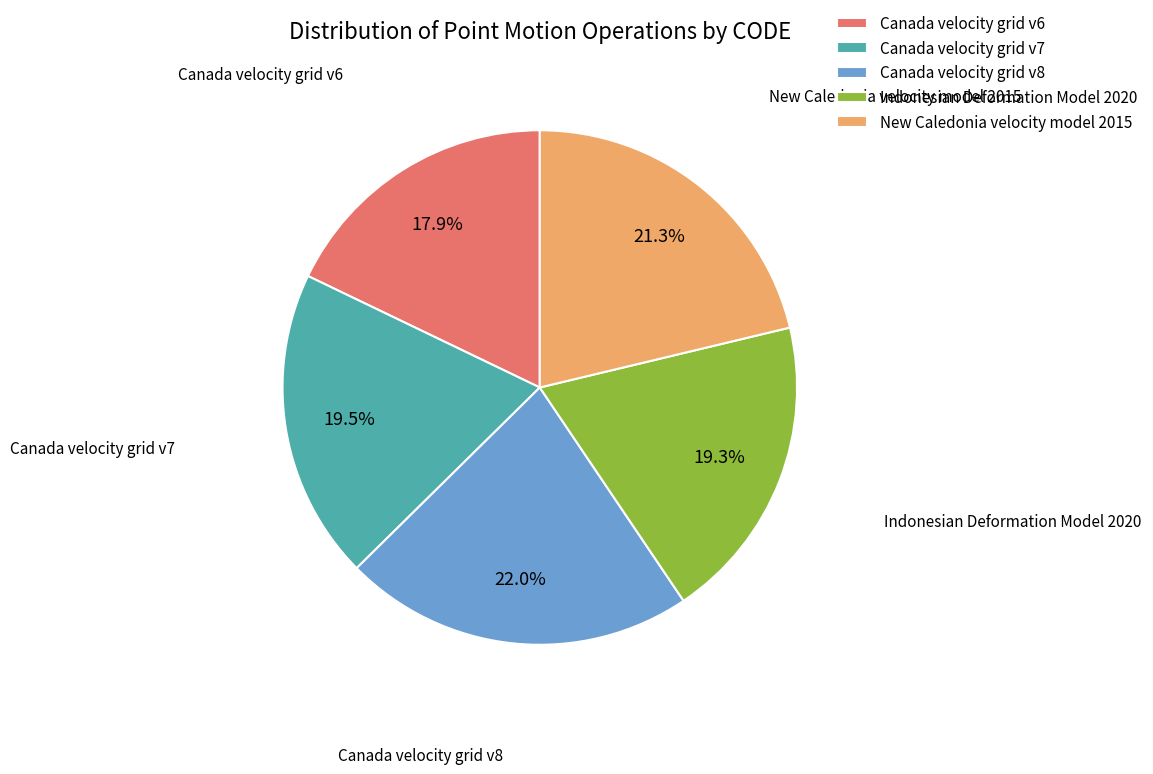

To the nearest percent, what percentage of the pie is Indonesian Deformation Model 2020?

19%